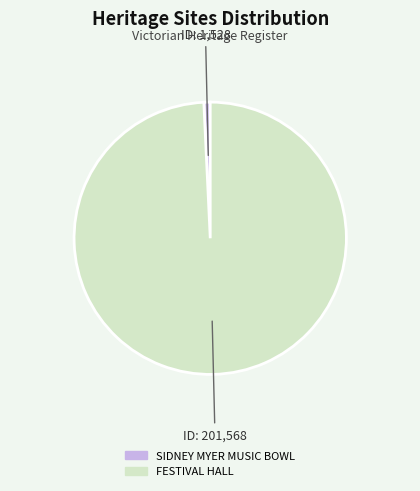

The SIDNEY MYER MUSIC BOWL slice represents 11% of the pie. True or false?

False